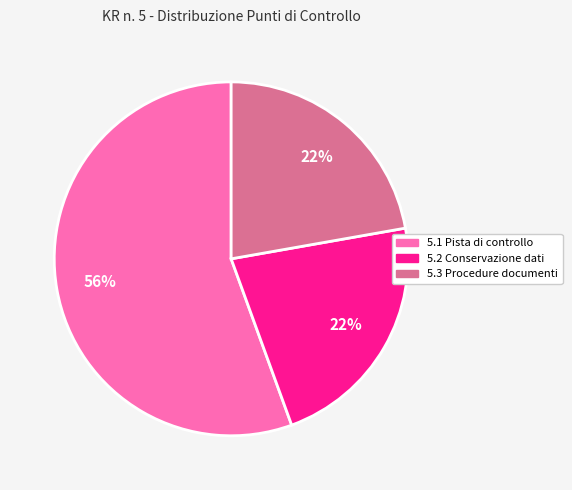

How many segments does this pie chart have?

3